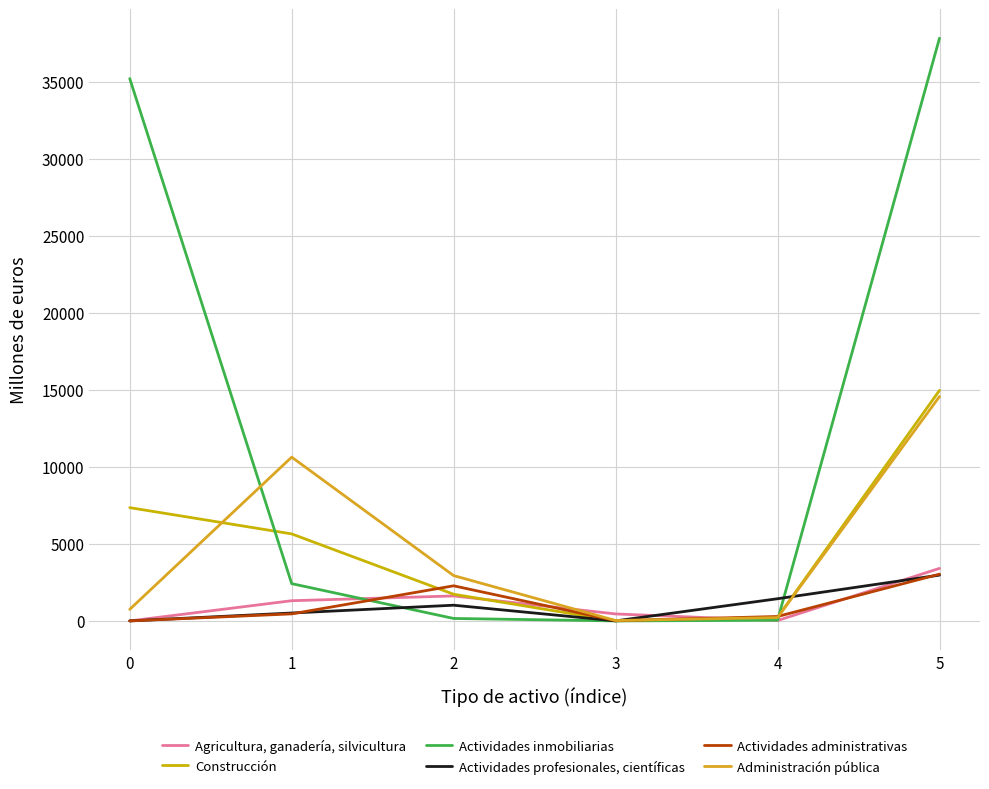

List the series in order of their peak value, highest first.

Actividades inmobiliarias, Construcción, Administración pública, Agricultura, ganadería, silvicultura, Actividades administrativas, Actividades profesionales, científicas